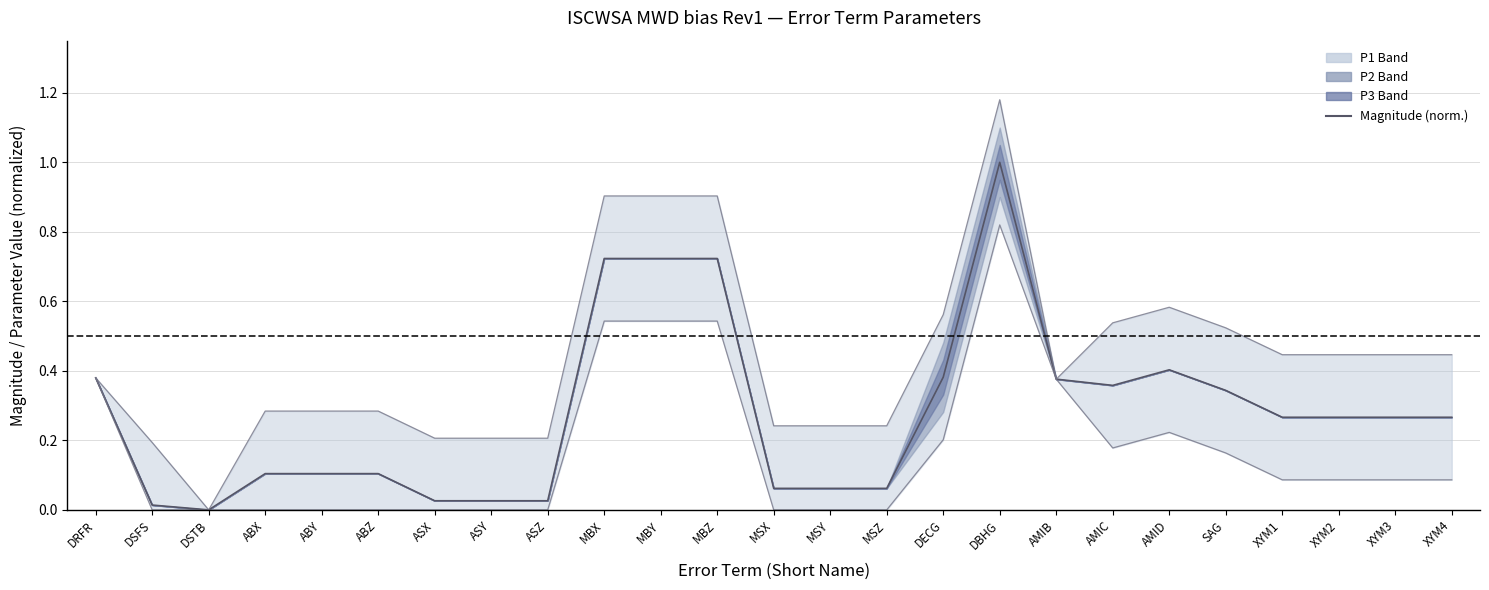

Reading left to right, what are all the values shown in this chart?

0.4	0.0	0.0	0.1	0.1	0.1	0.0	0.0	0.0	0.7	0.7	0.7	0.1	0.1	0.1	0.4	1.0	0.4	0.4	0.4	0.3	0.3	0.3	0.3	0.3